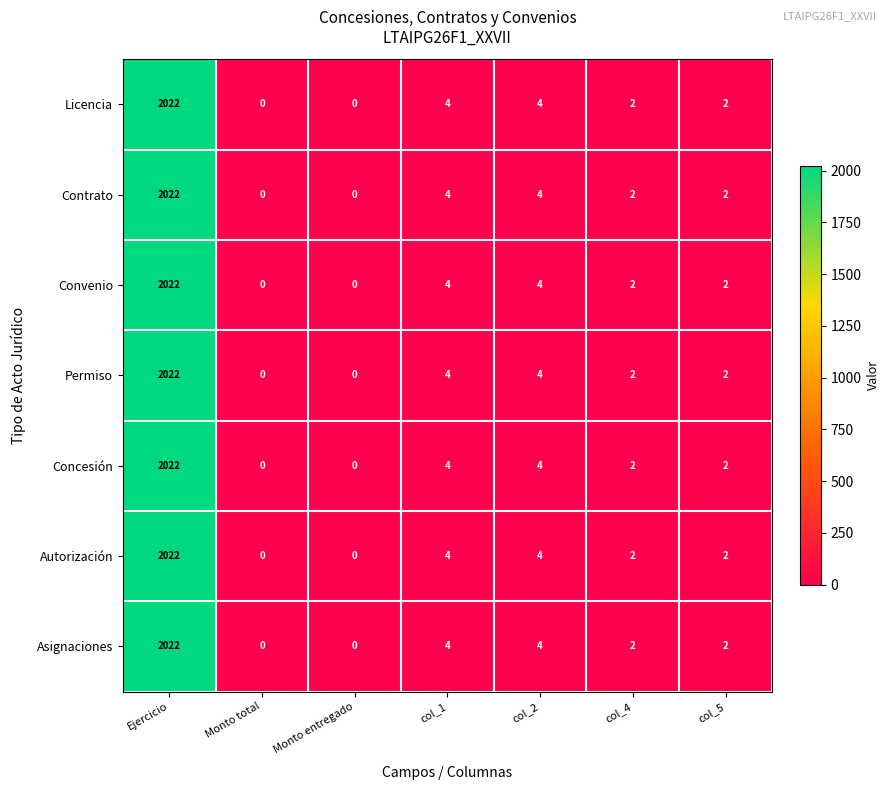

Where does the Asignaciones series first go above 2?

Ejercicio